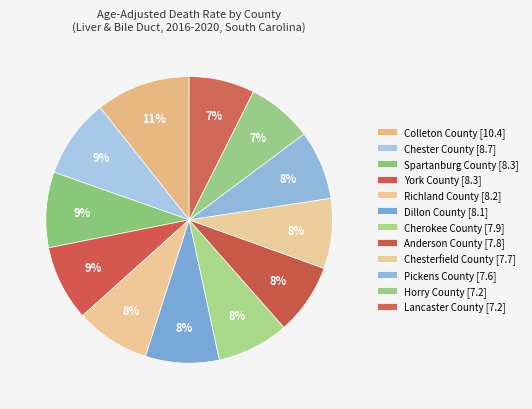

Between Chesterfield County and Spartanburg County, which is larger?

Spartanburg County